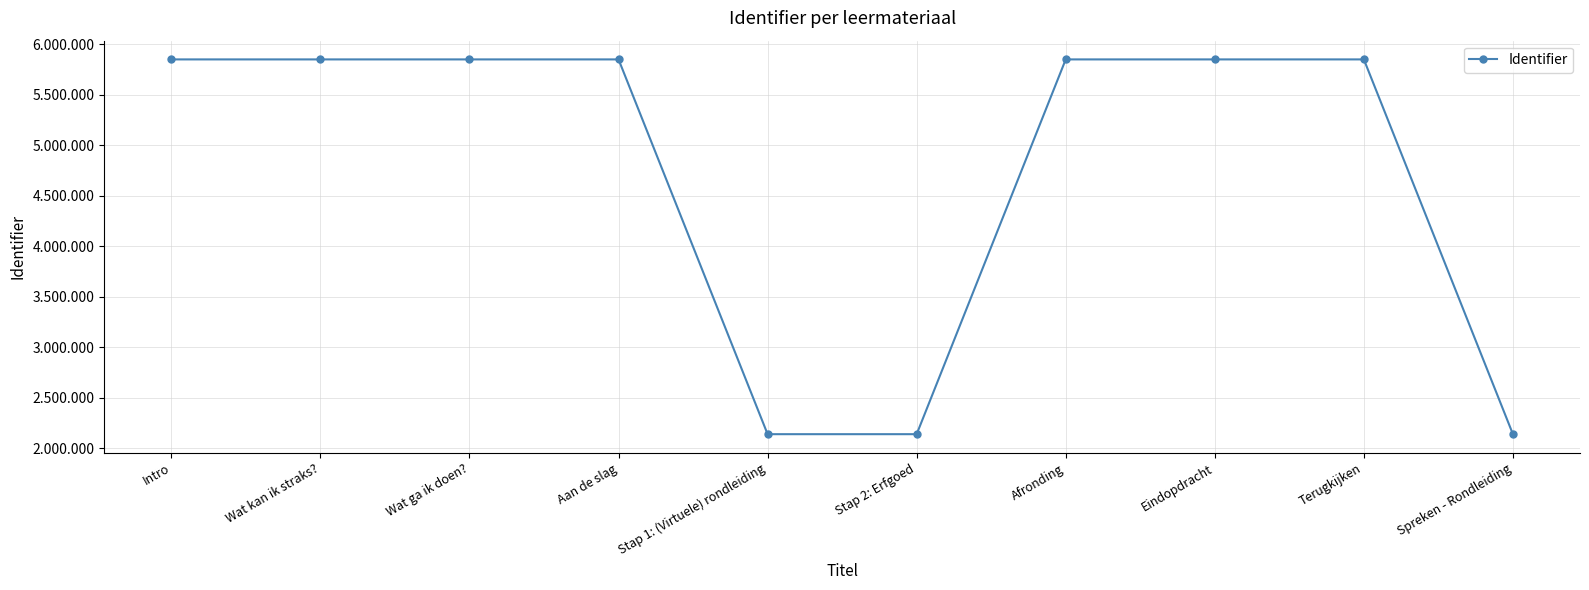

What is the ratio of the value at Terugkijken to the value at Stap 1: (Virtuele) rondleiding?

2.7